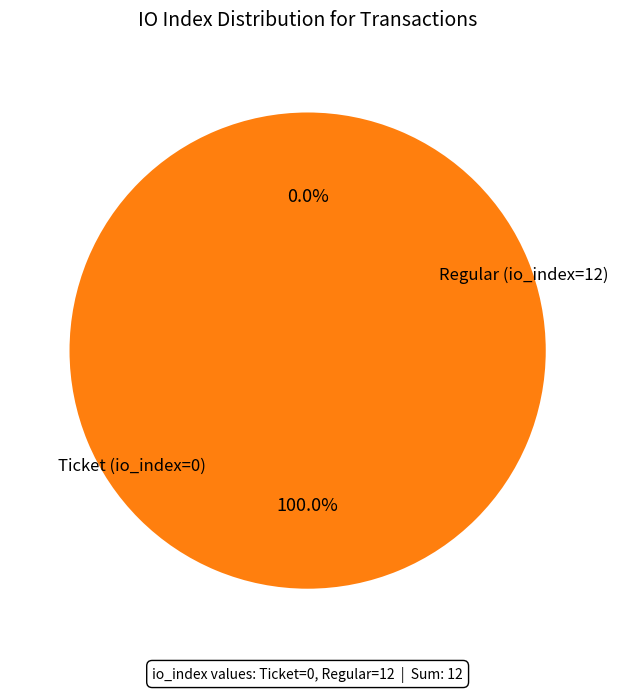

Count the number of slices in the pie.

2